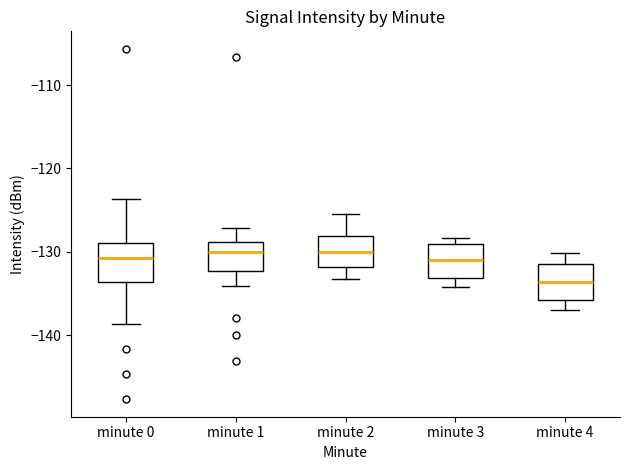

Reading left to right, read every box against the y-axis: the position of its median line, the range the box covers, and the ends of its whiskers. The values are not printed on the chart, so give them approximately, as read against the axis.

minute 0: median -131, box -134 to -129, whiskers -139 to -124
minute 1: median -130, box -132 to -129, whiskers -134 to -127
minute 2: median -130, box -132 to -128, whiskers -133 to -125
minute 3: median -131, box -133 to -129, whiskers -134 to -128
minute 4: median -134, box -136 to -131, whiskers -137 to -130